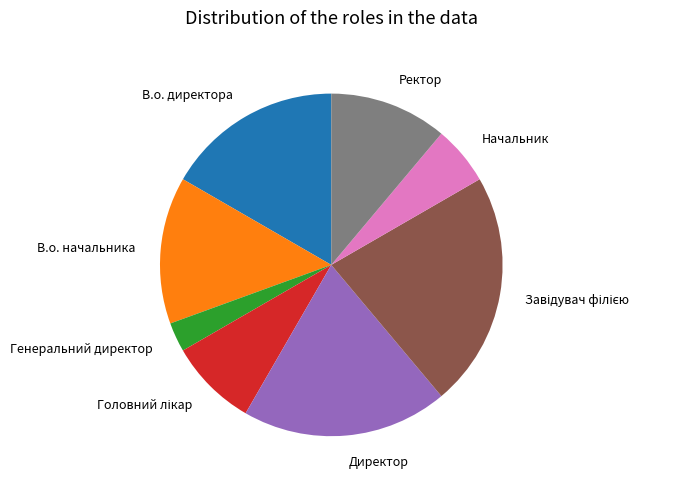

How many slices are in this pie chart?

8